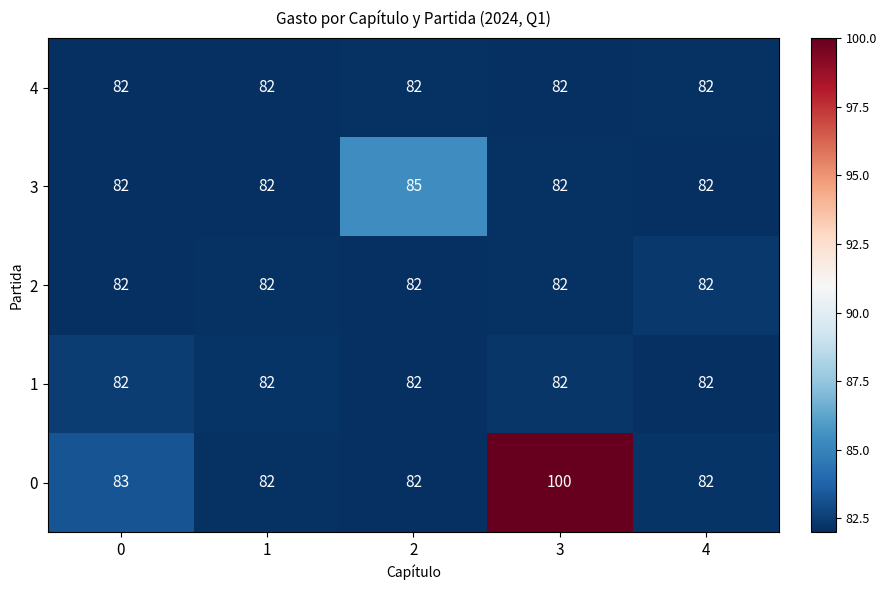

What is the sum of the 4 values at 0 and 2?

164